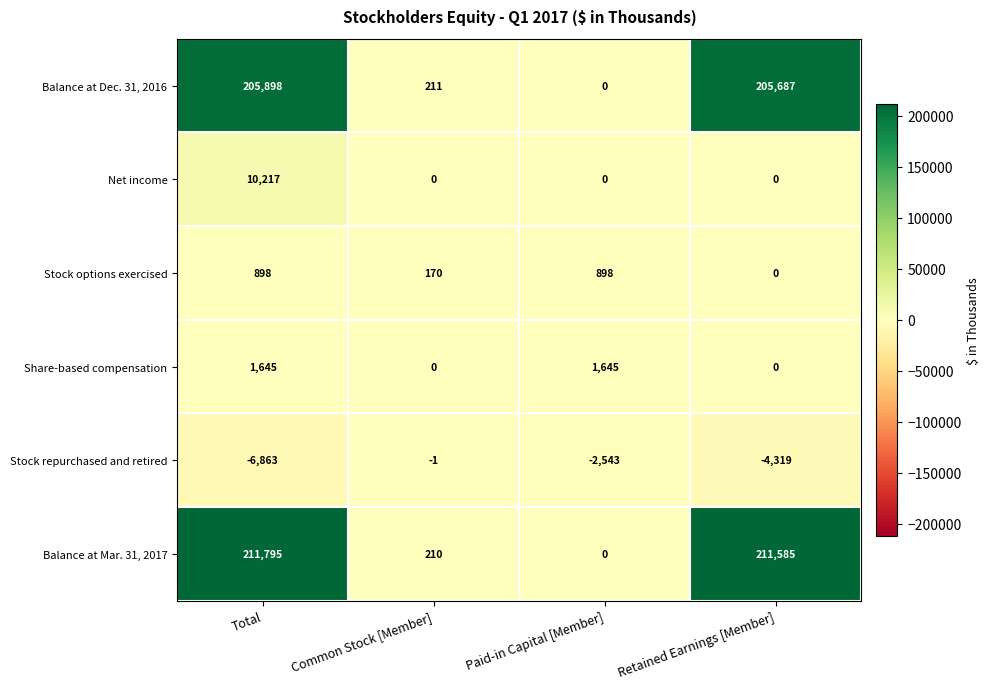

At Total, list the series in order from largest to smallest.

Balance at Mar. 31, 2017, Balance at Dec. 31, 2016, Net income, Share-based compensation, Stock options exercised, Stock repurchased and retired